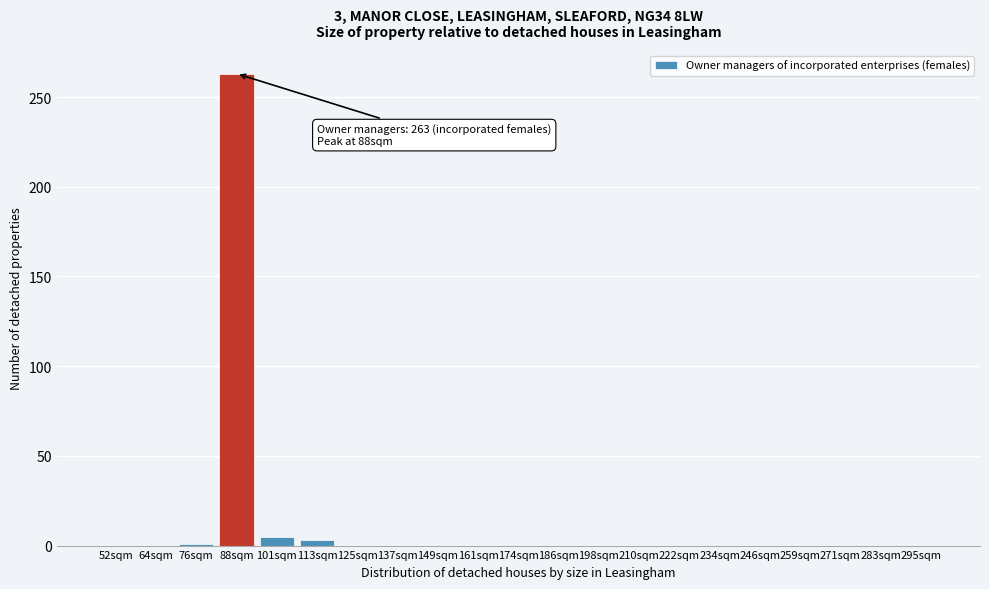

The chart shows a value of -146 at 259sqm. True or false?

False